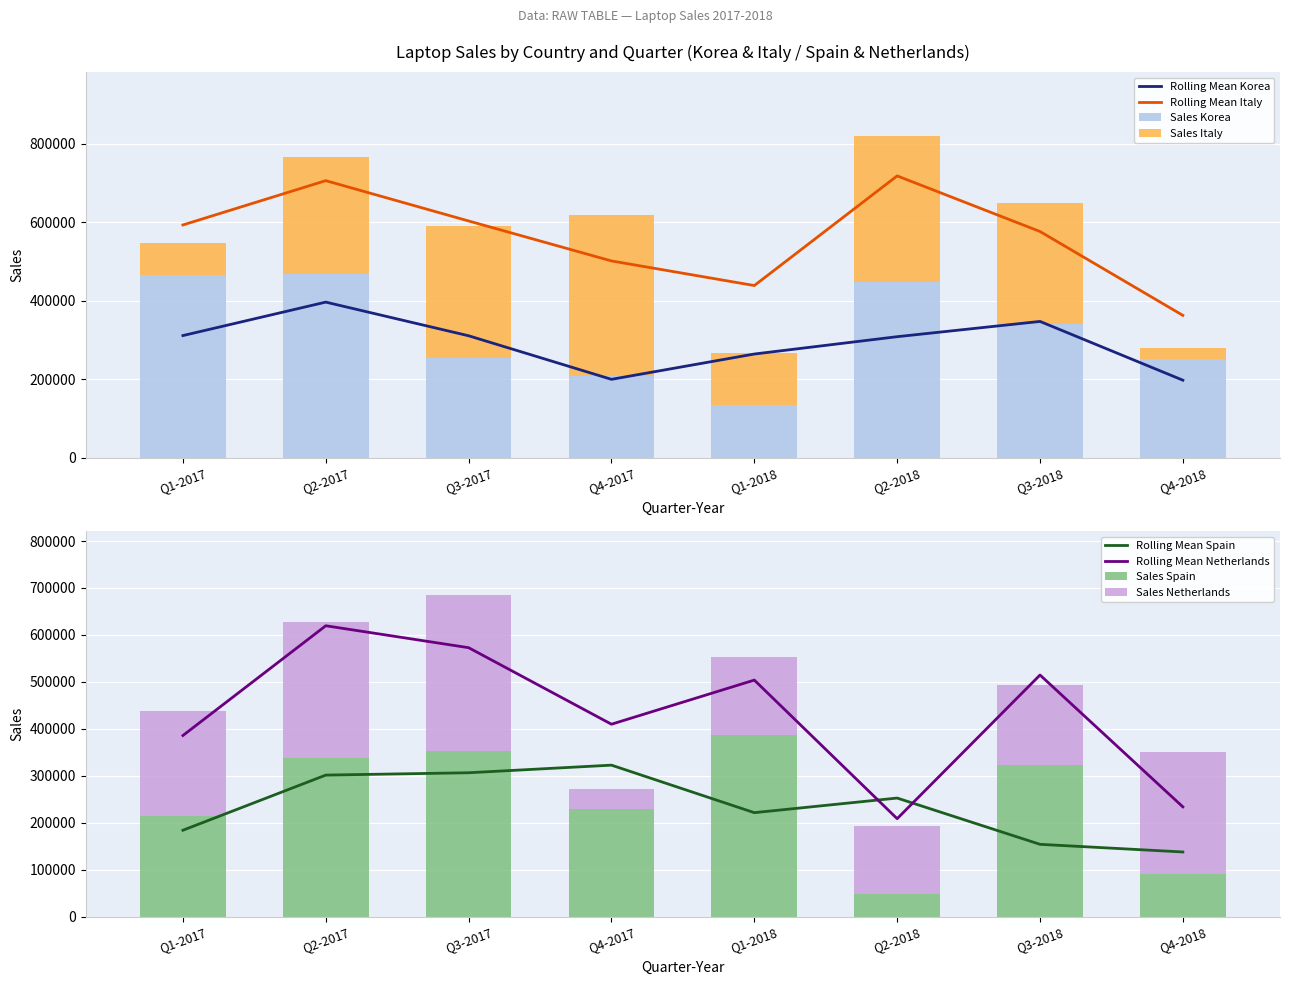

The value of Korea at Q4-2018 is 413274. True or false?

False